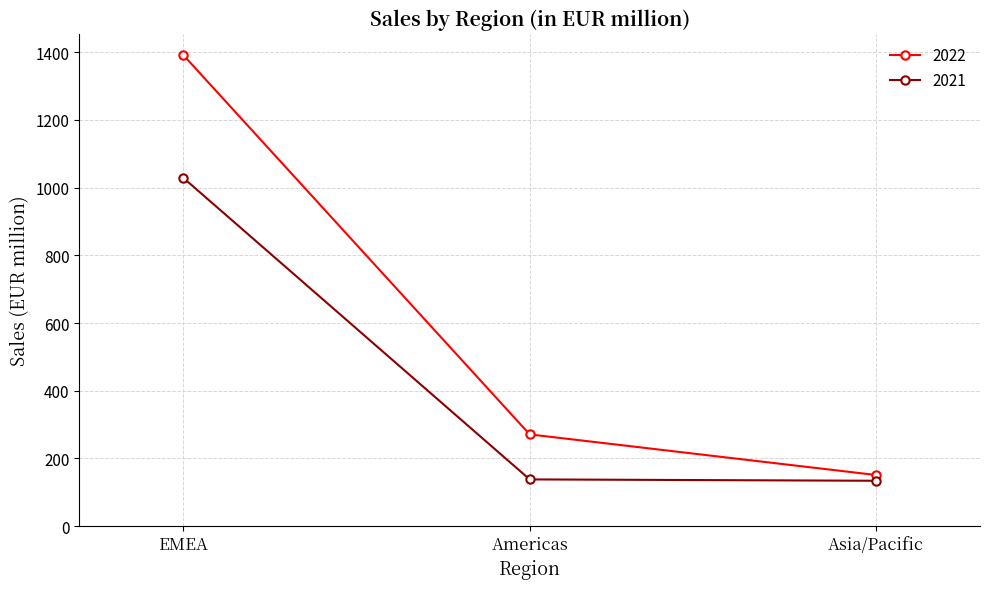

The 2021 series shows 64 at Asia/Pacific. True or false?

False